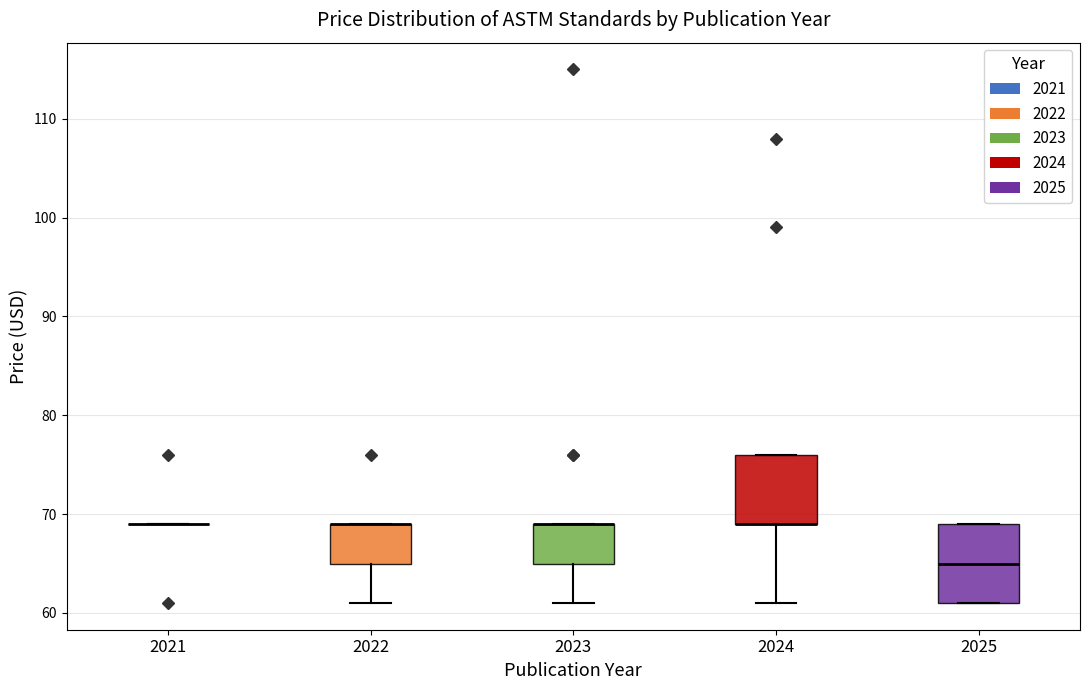

Which box is the tallest, from its lower edge to its upper edge?

2025